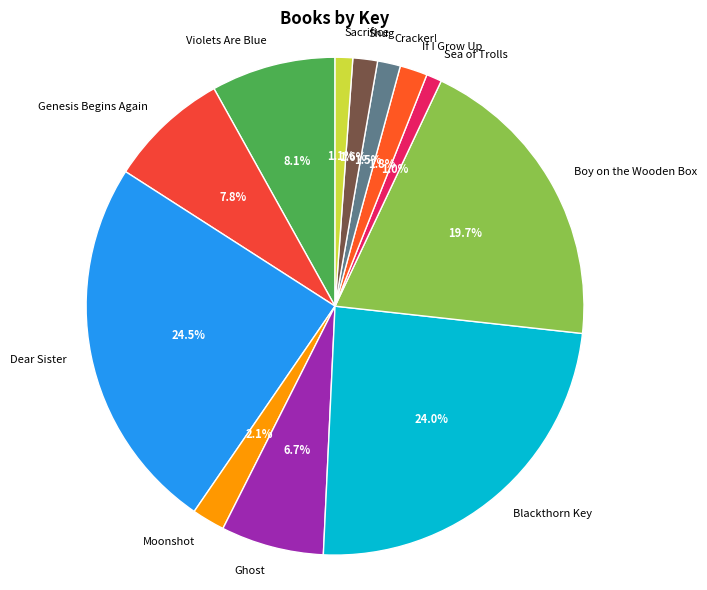

True or false: If I Grow Up accounts for 2% of the total.

True